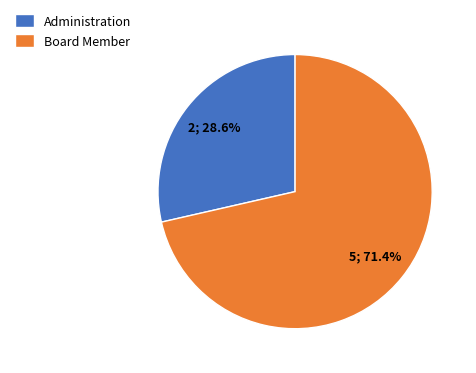

Rank the categories by value from lowest to highest.

Administration, Board Member